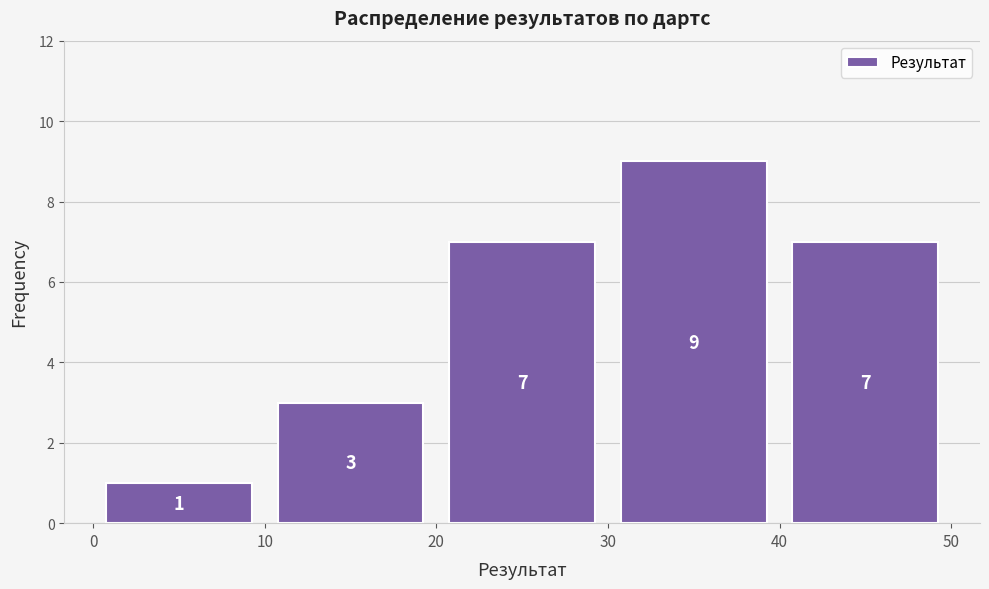

Reading left to right, list every bar in this chart as the range it spans on the x-axis followed by its height.

0 to 10: 1
10 to 20: 3
20 to 30: 7
30 to 40: 9
40 to 50: 7